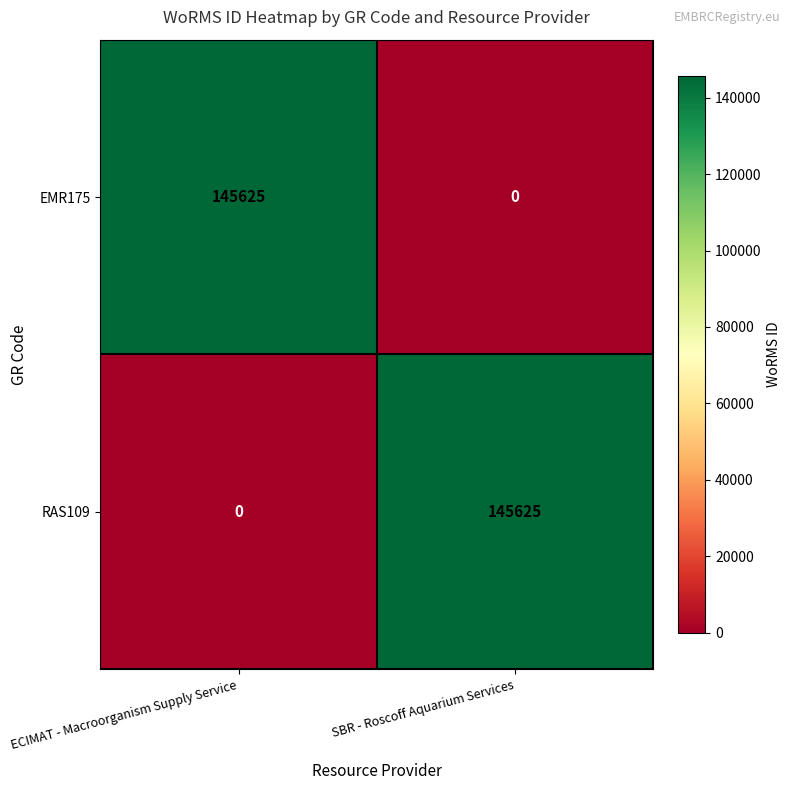

At which label is RAS109 closest to 72812?

ECIMAT - Macroorganism Supply Service